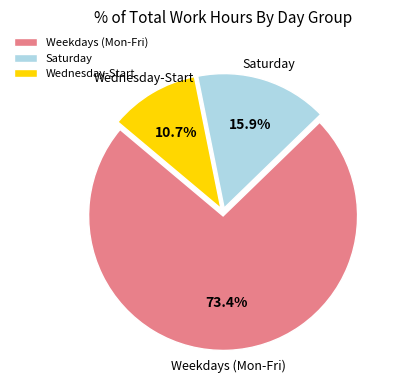

What is the smallest slice in the pie chart?

Wednesday-Start